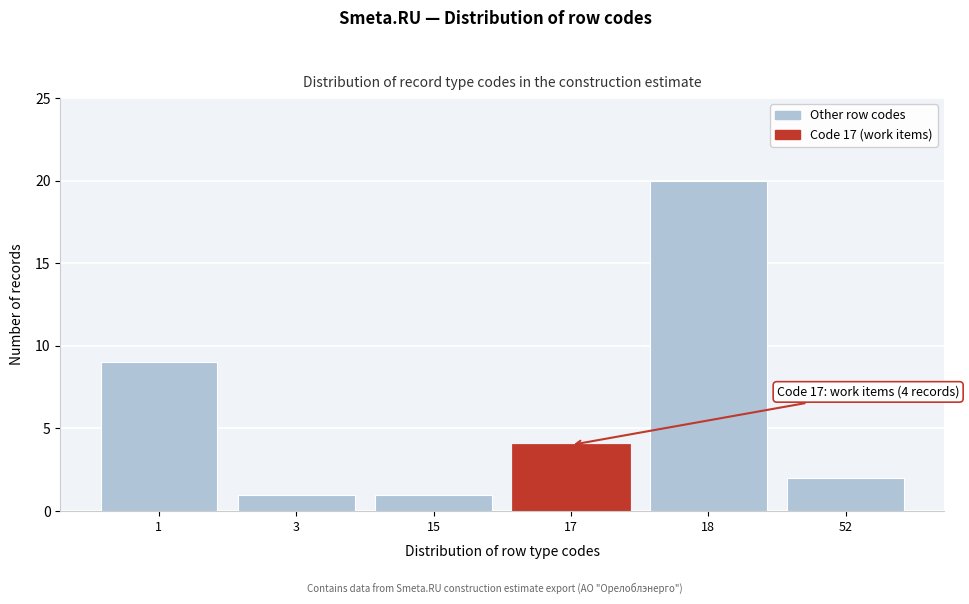

Reading left to right, what are all the values shown in this chart?

1=9	3=1	15=1	17=4	18=20	52=2